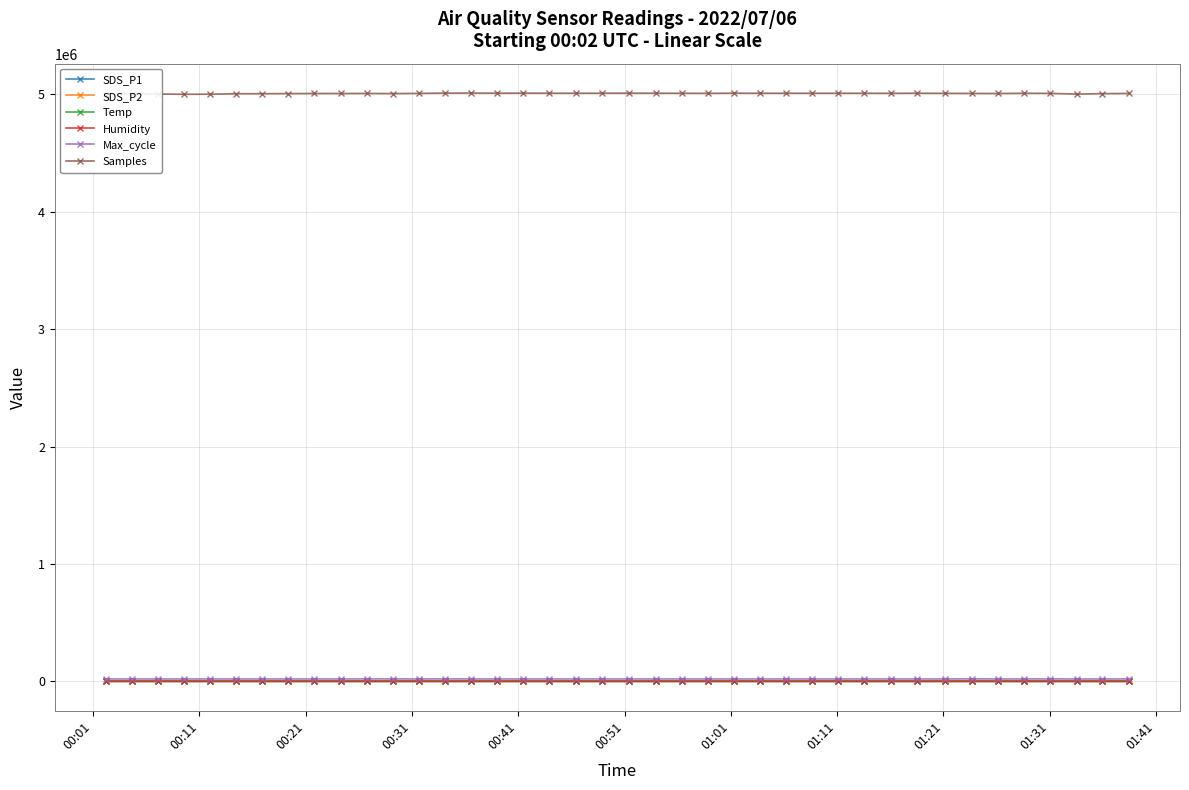

Which series has the widest spread of values?

Samples